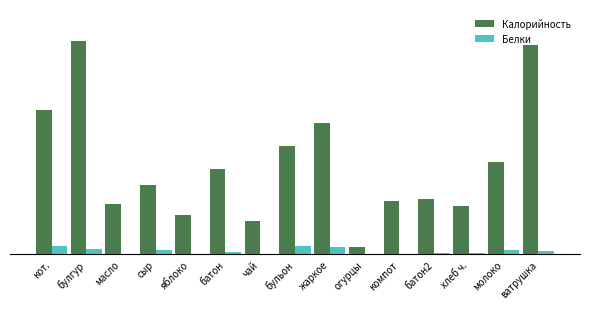

What are all the series names shown in the legend?

Калорийность, Белки